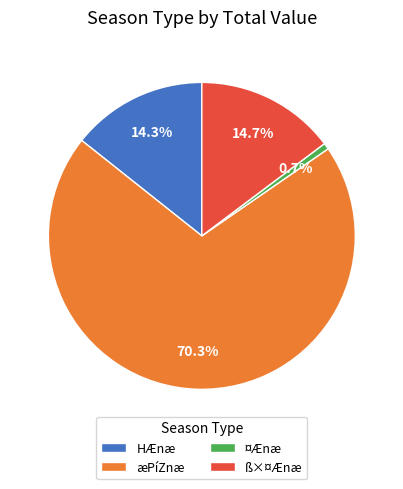

Is there any slice that represents more than half of the pie?

Yes